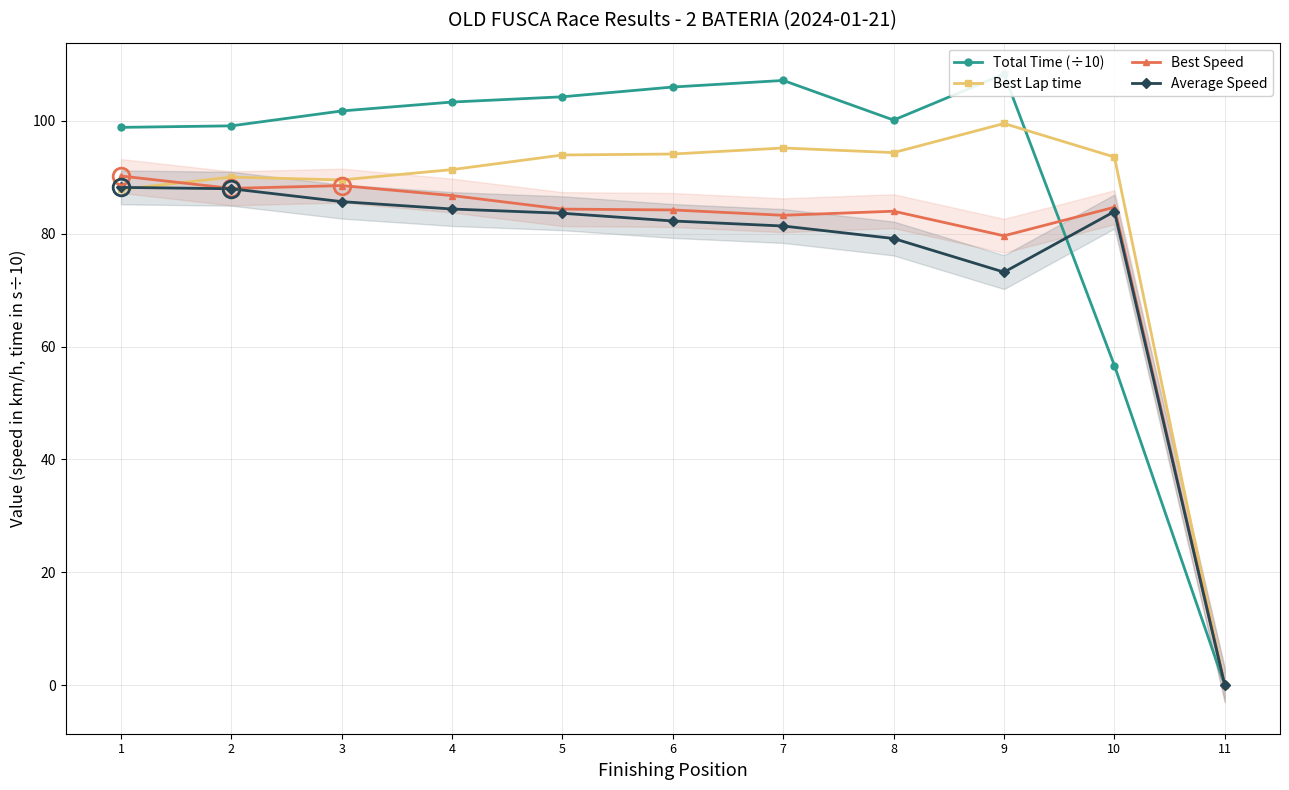

True or false: Best Lap time has a value of 93.5 at 10.

True